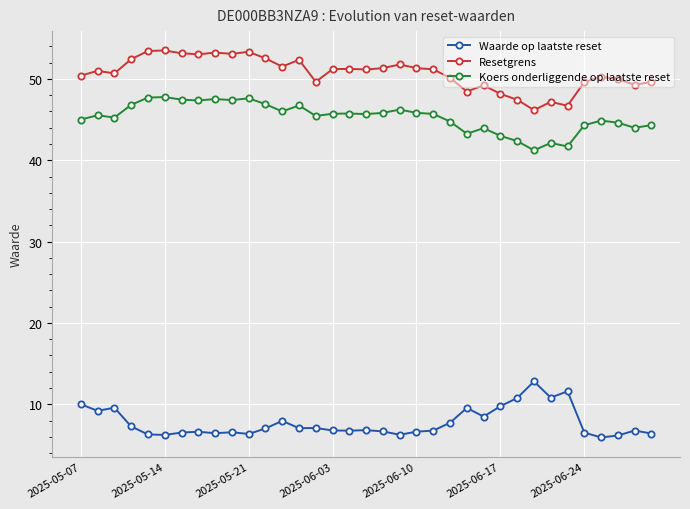

What is the value of the Resetgrens point at the 14th from the left?

52.3